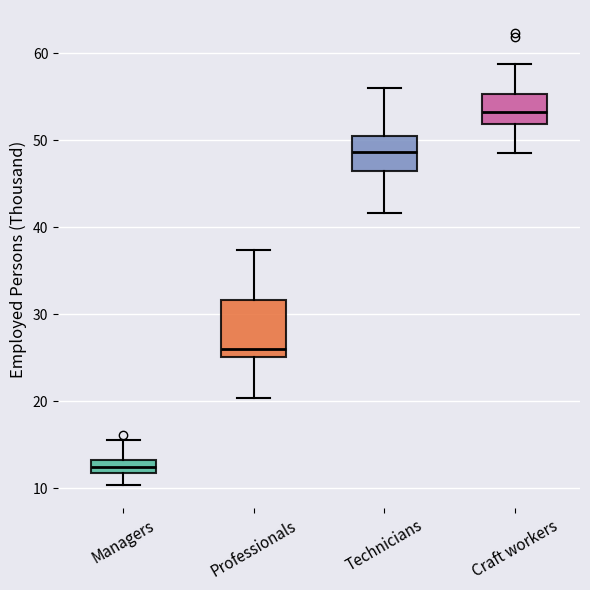

Which box is the tallest, from its lower edge to its upper edge?

Professionals